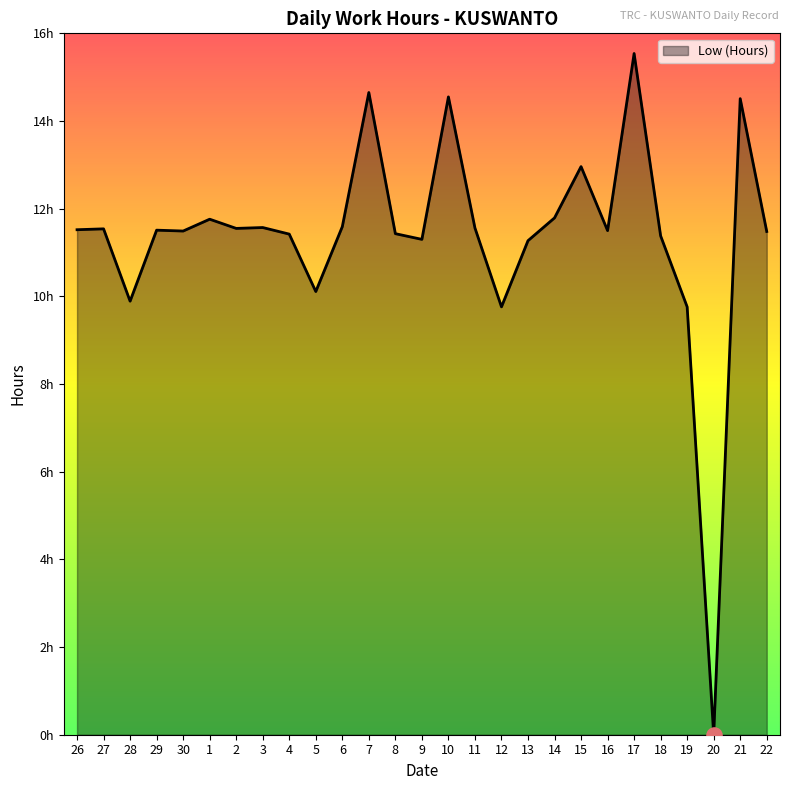

Which has a higher value, 14 or 26?

14